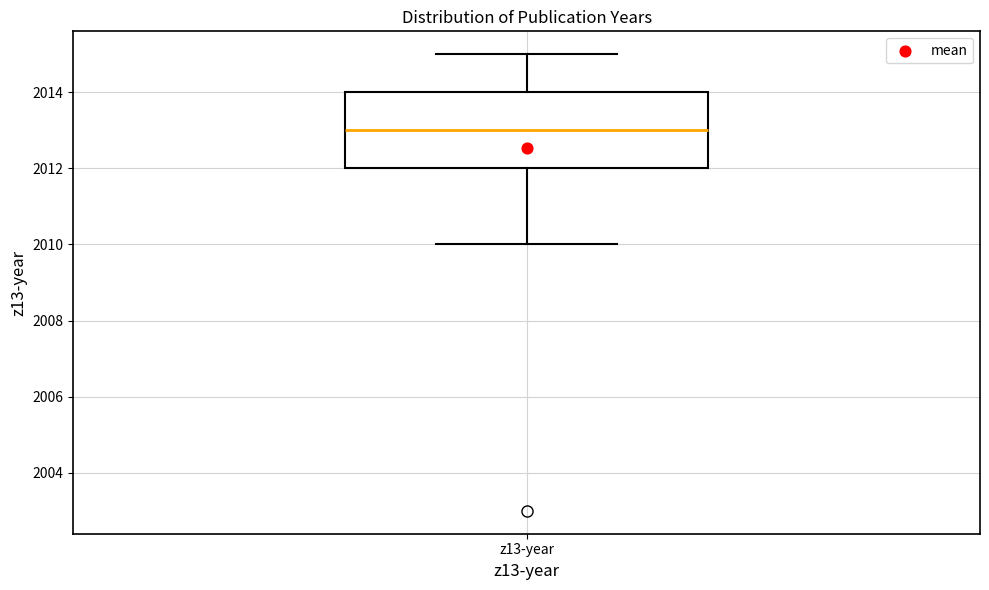

Read this box plot against the y-axis: the position of the median line, the range covered by the box, and the ends of both whiskers. The values are not printed on the chart, so give them approximately, as read against the axis.

median 2013, box 2012 to 2014, whiskers 2010 to 2015